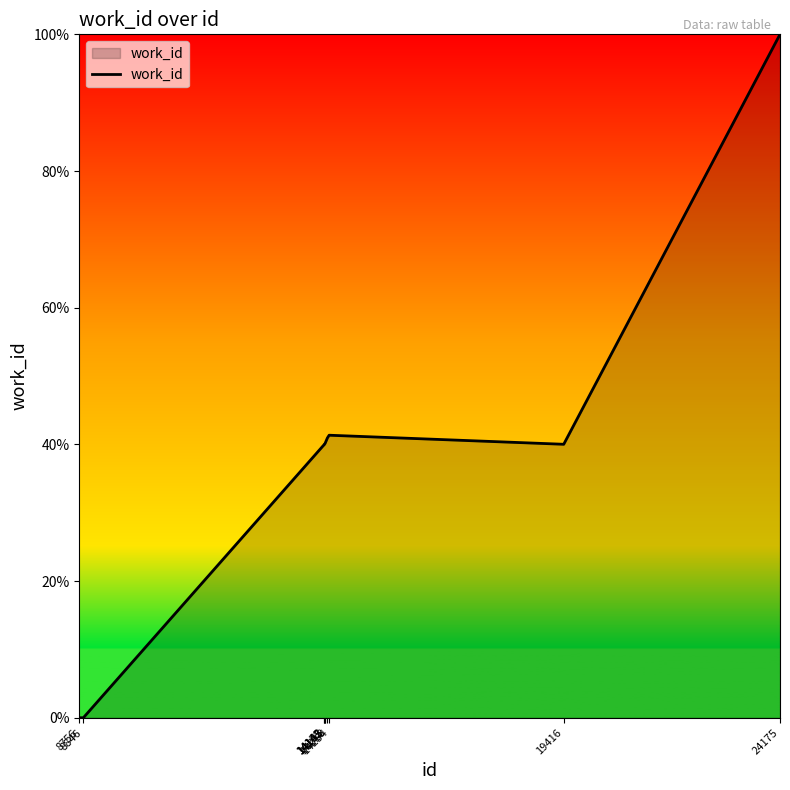

Is it true that the value at 8846 is 3442?

True